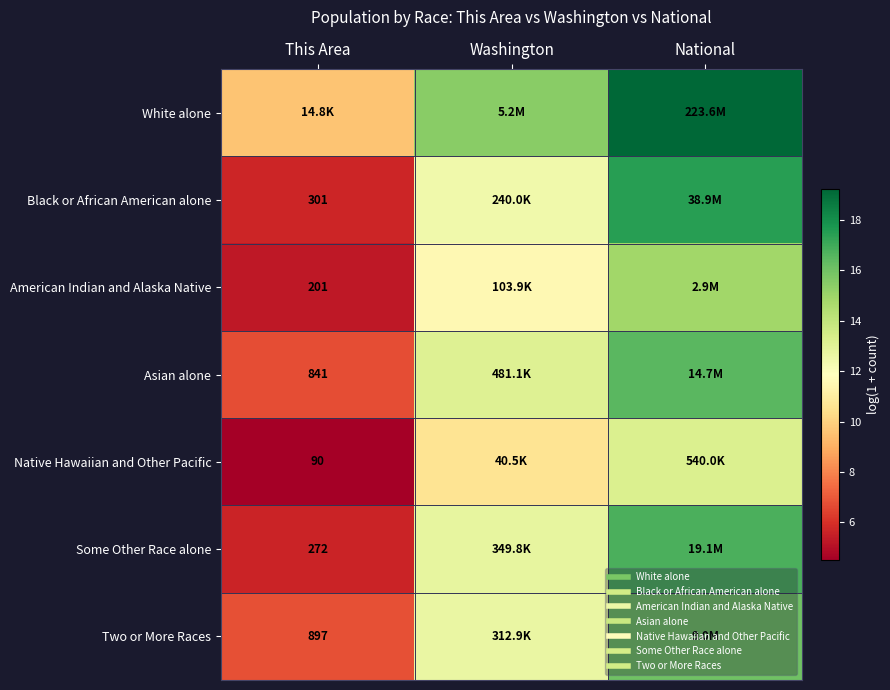

What is the sum of all White alone values?

44.3